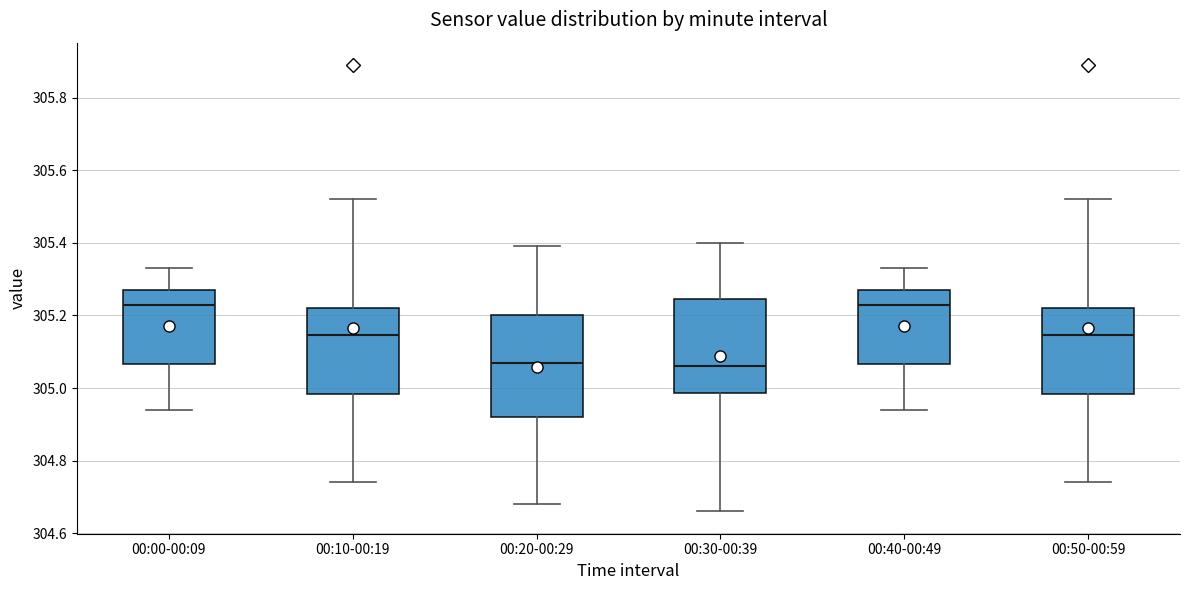

Comparing the boxes themselves (not the whiskers), which one is the tallest?

00:20-00:29